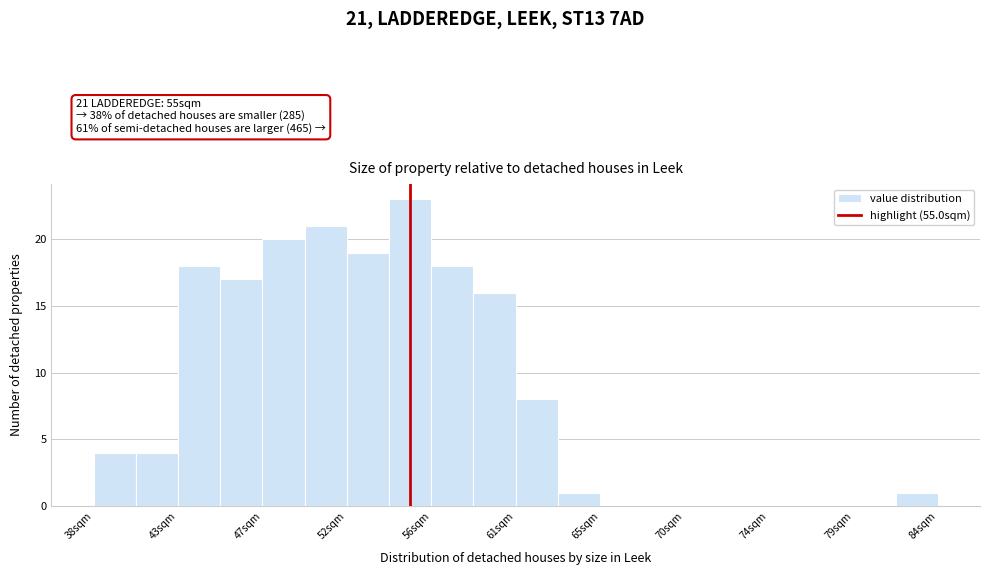

Over which range of the x-axis is the bar tallest?

54.0 to 56.0